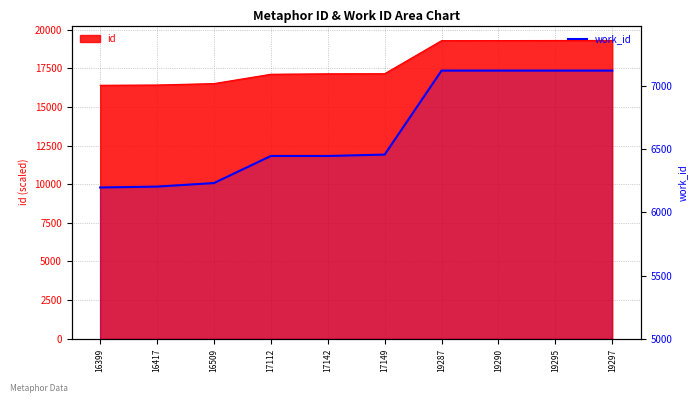

What is the minimum value shown in the chart?

6196